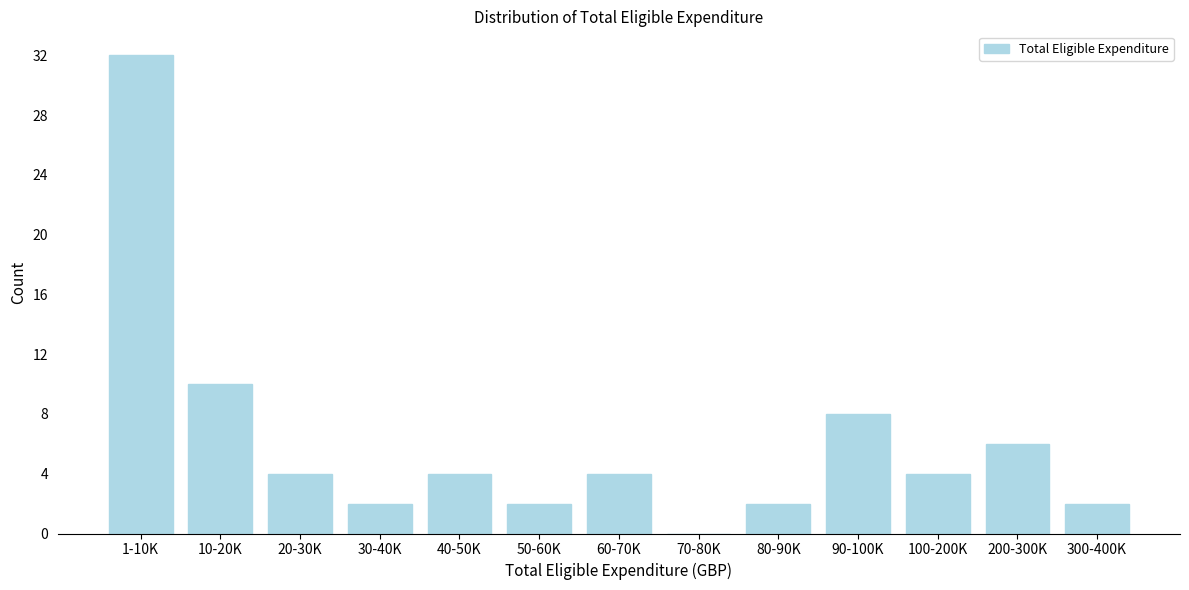

Reading left to right, transcribe all the data shown in this chart.

1-10K=32	10-20K=10	20-30K=4	30-40K=2	40-50K=4	50-60K=2	60-70K=4	70-80K=0	80-90K=2	90-100K=8	100-200K=4	200-300K=6	300-400K=2